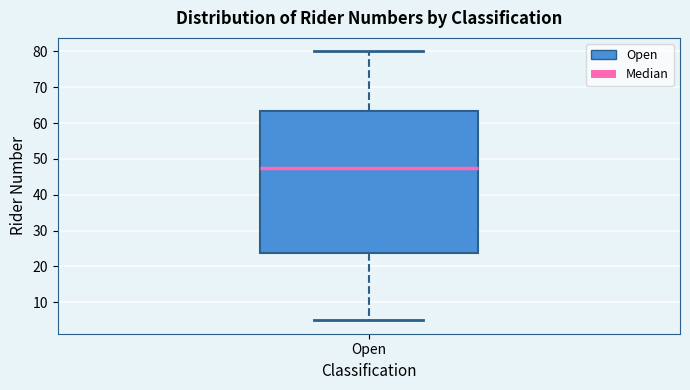

Transcribe this box plot: give where the median line is, the range the box spans, and where the two whiskers end, as read against the y-axis. The values are not printed on the chart, so give them approximately, as read against the axis.

median 48, box 24 to 63, whiskers 5 to 80